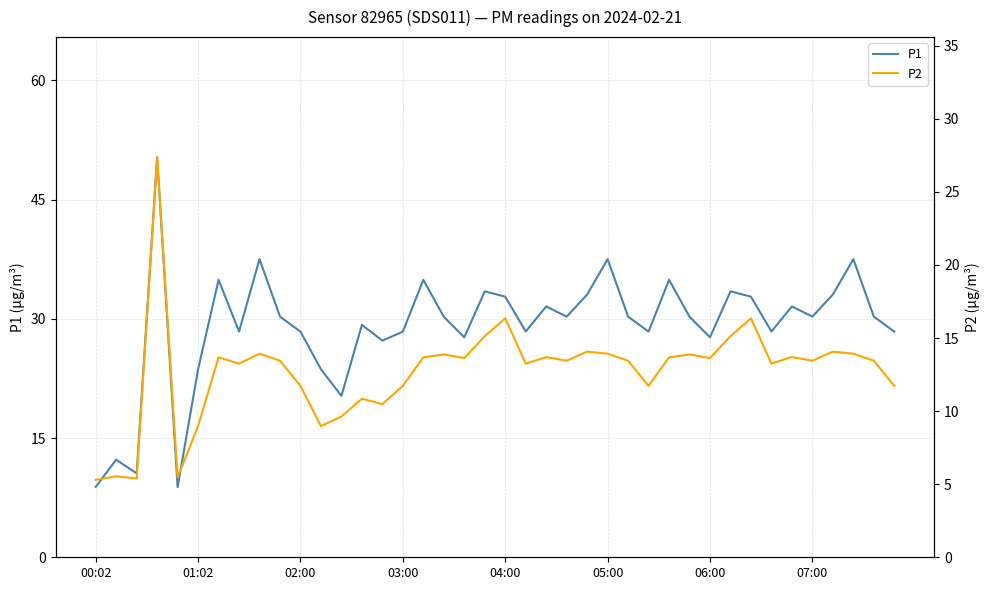

In P2, how many points are lower than both neighbors (excluding endpoints)?

12